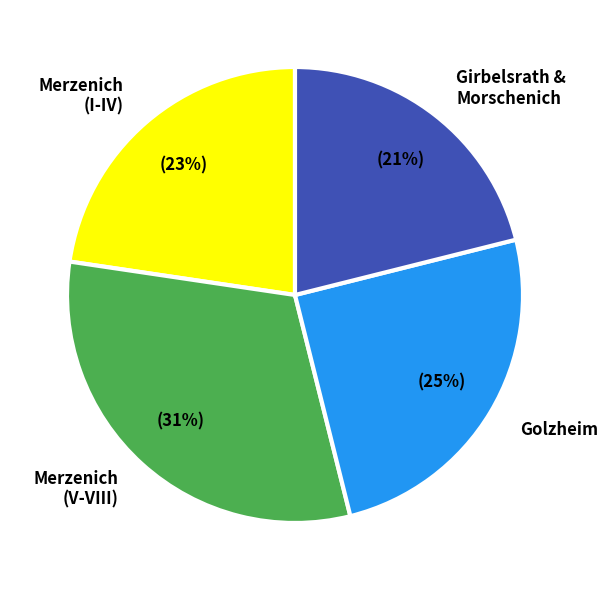

The Merzenich (V-VIII) slice represents 31% of the pie. True or false?

True